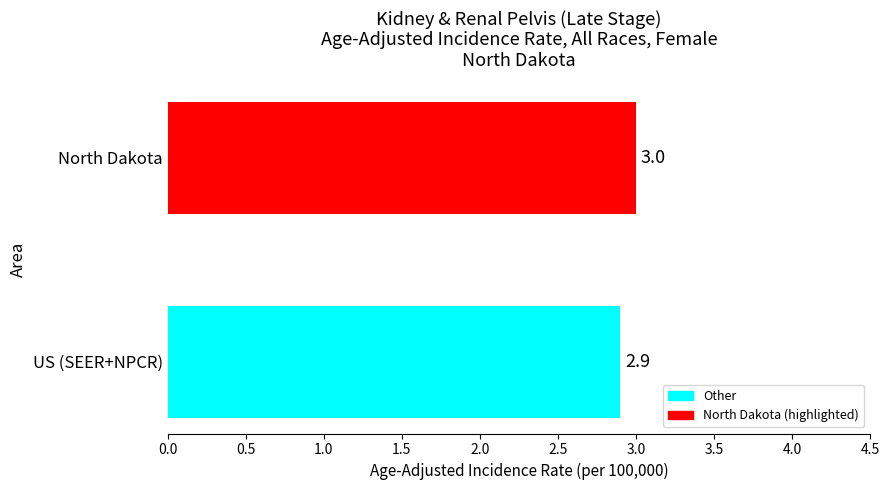

Count the number of data series in this chart.

1